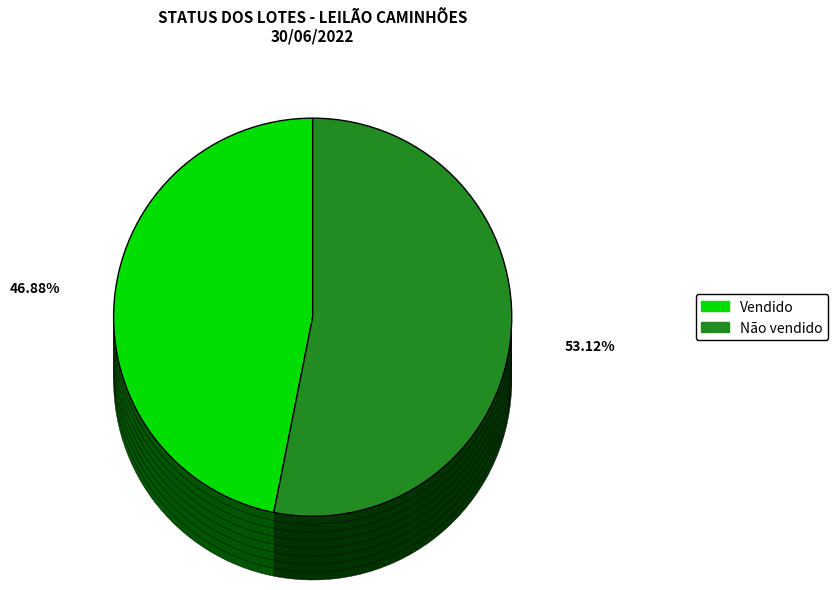

To the nearest percent, what portion does Vendido represent?

47%